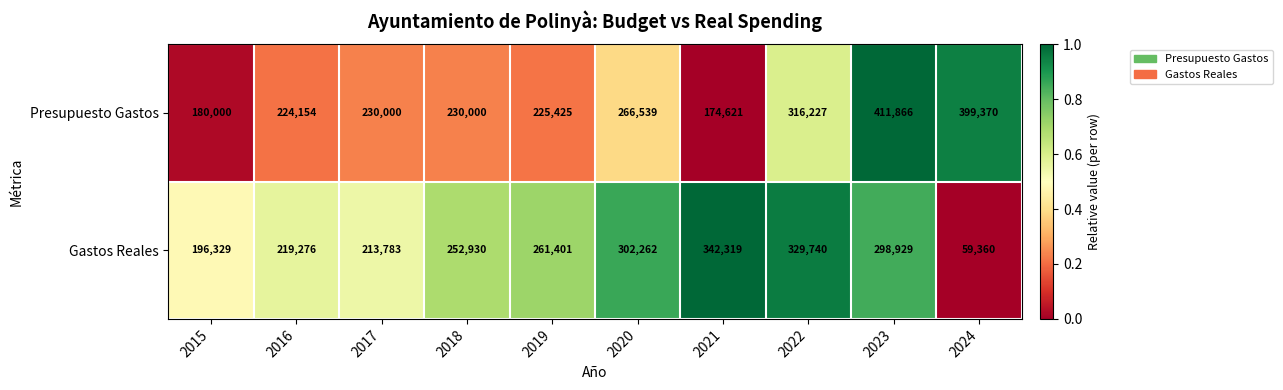

True or false: Gastos Reales has a value of 219276 at 2016.

True